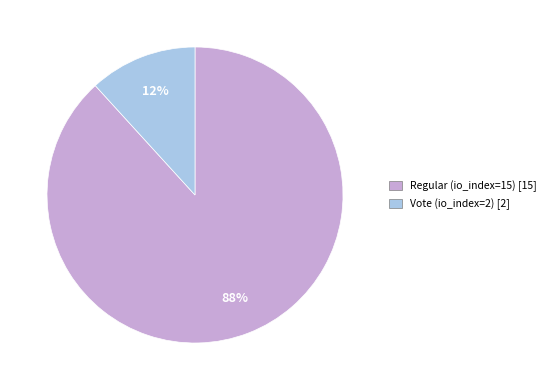

Do Vote (io_index=2) and Regular (io_index=15) together represent more than half of the pie?

Yes